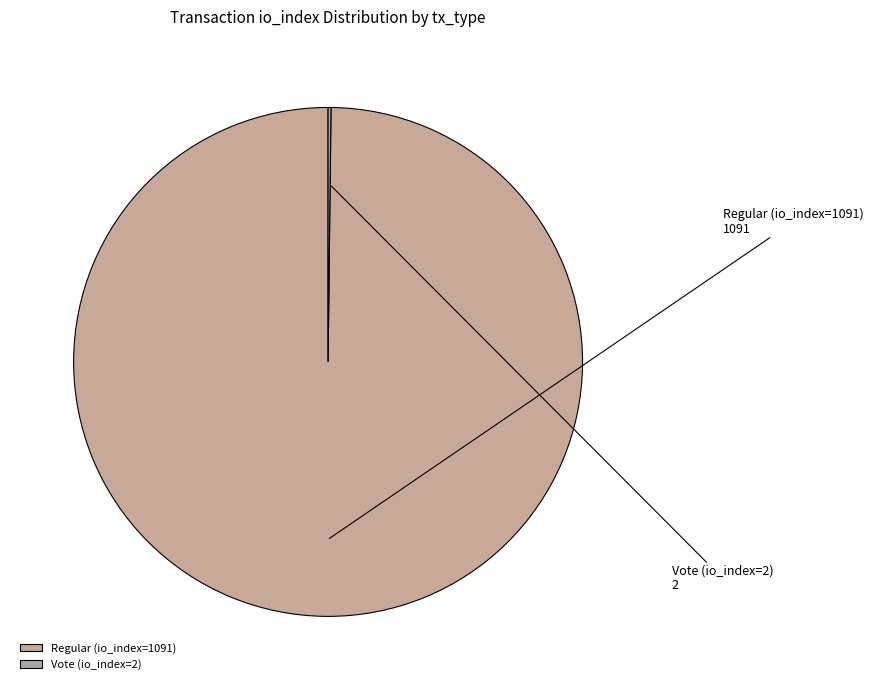

Is there a majority slice in this chart?

Yes